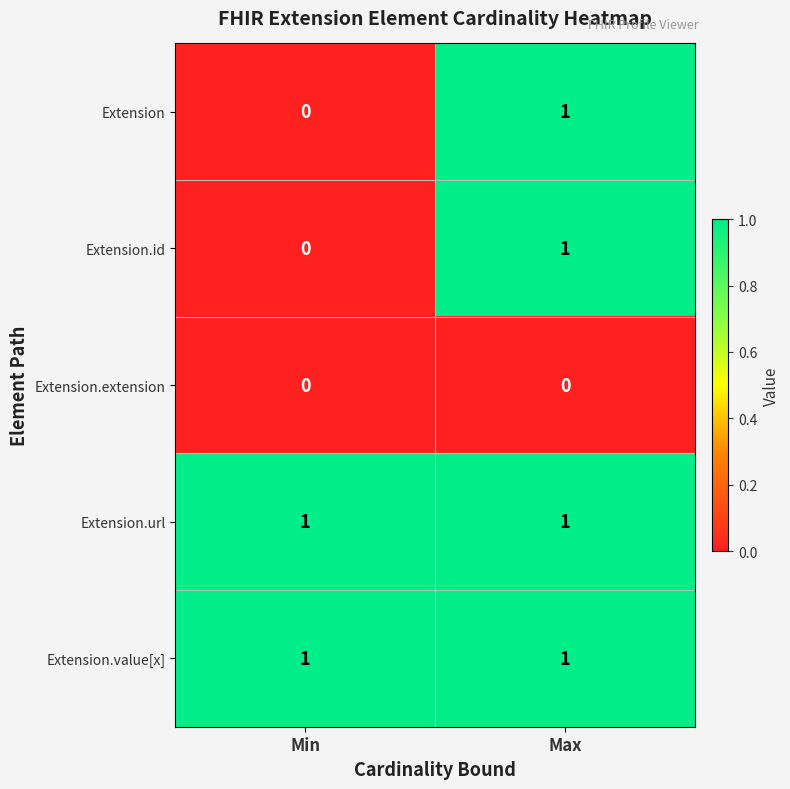

At which label does Extension.id reach its minimum?

Min